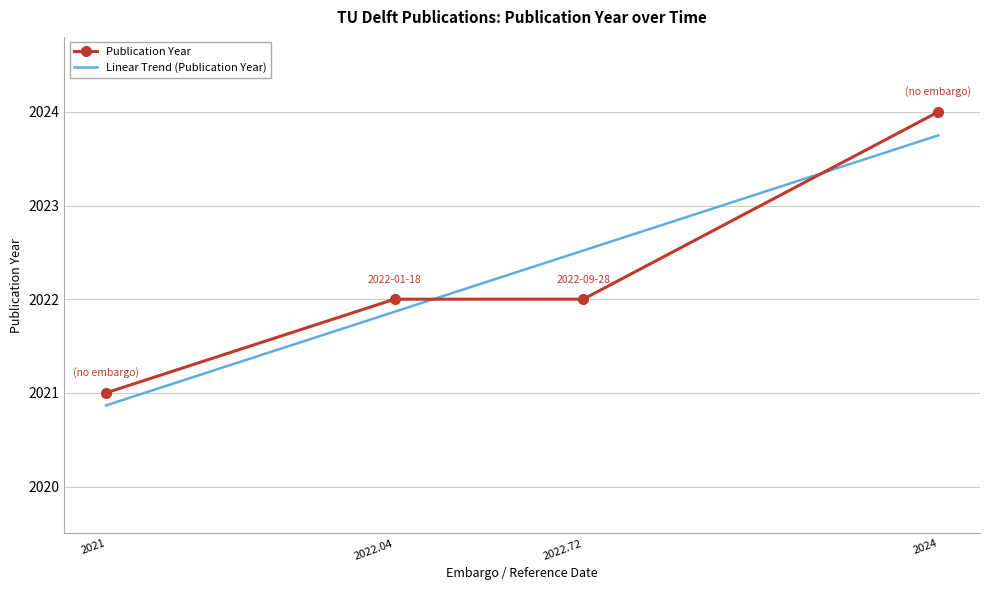

What is the total value across all series at 2022.72?

4044.5